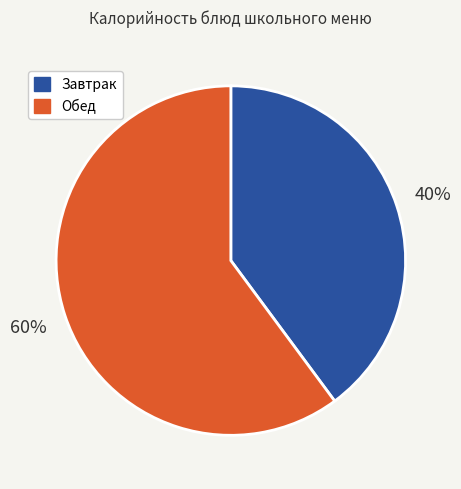

To the nearest percent, what is the difference between the largest and smallest slice percentages?

20%